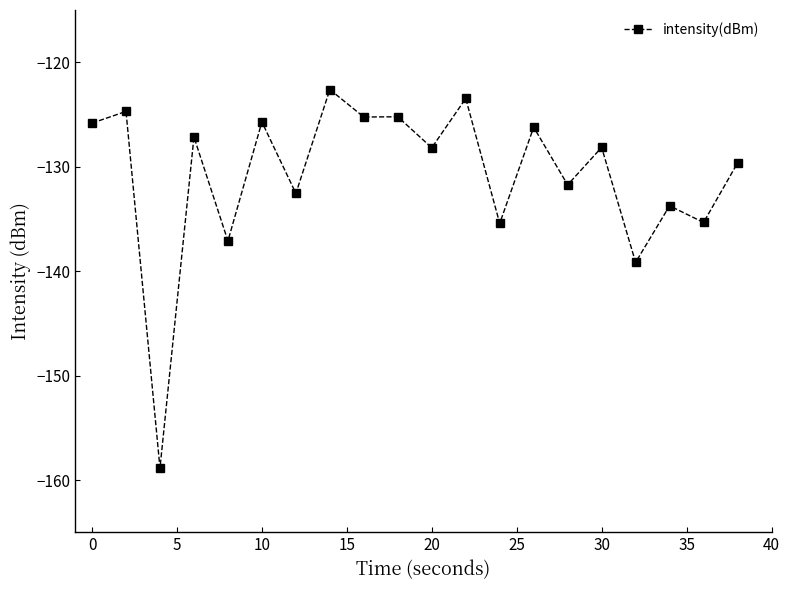

True or false: there are more than 1 points higher than both neighbors.

True